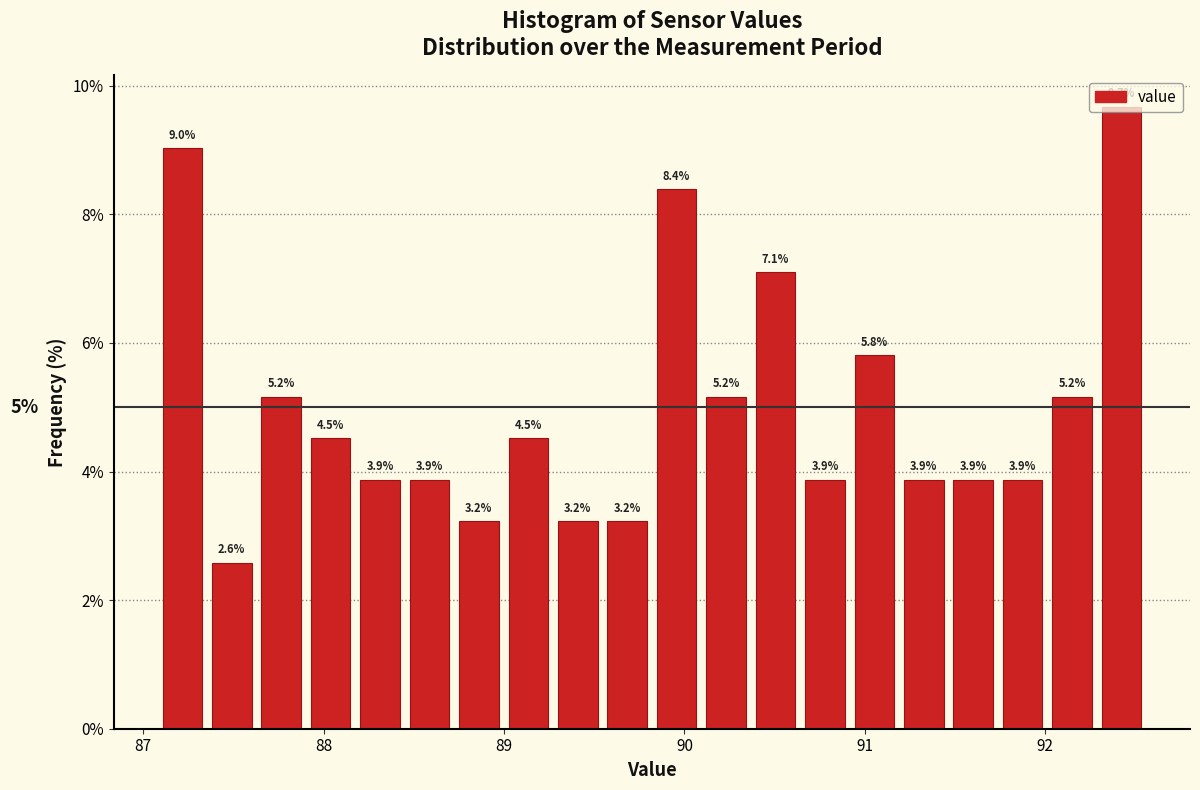

Read against the x-axis, roughly where is the centre of the tallest bar?

92.4